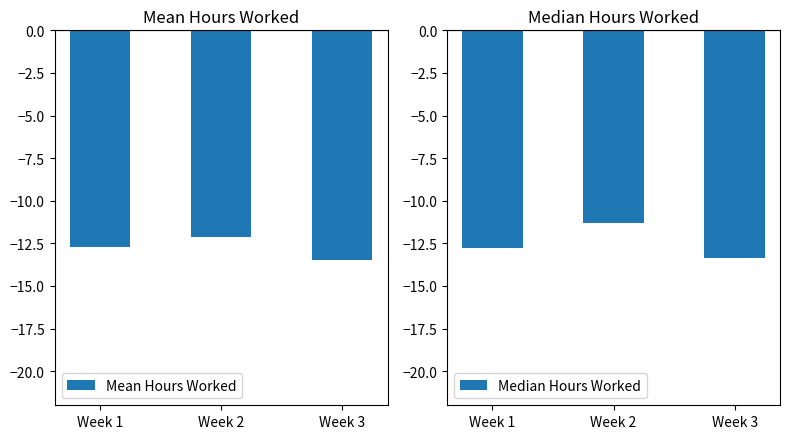

Reading left to right, transcribe all the data shown in this chart.

Mean Hours Worked: -12.7	-12.1	-13.5
Median Hours Worked: -12.8	-11.3	-13.4